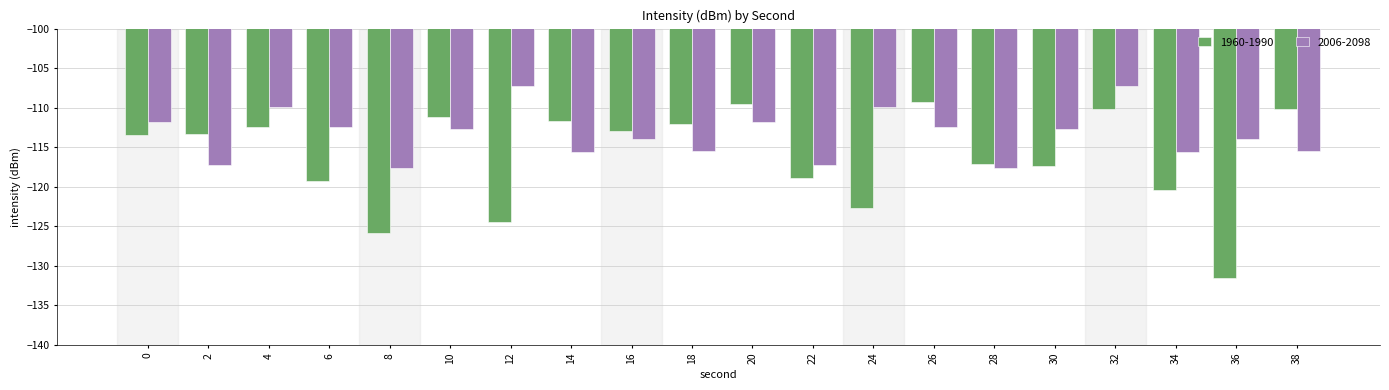

What are all the series names shown in the legend?

1960-1990, 2006-2098